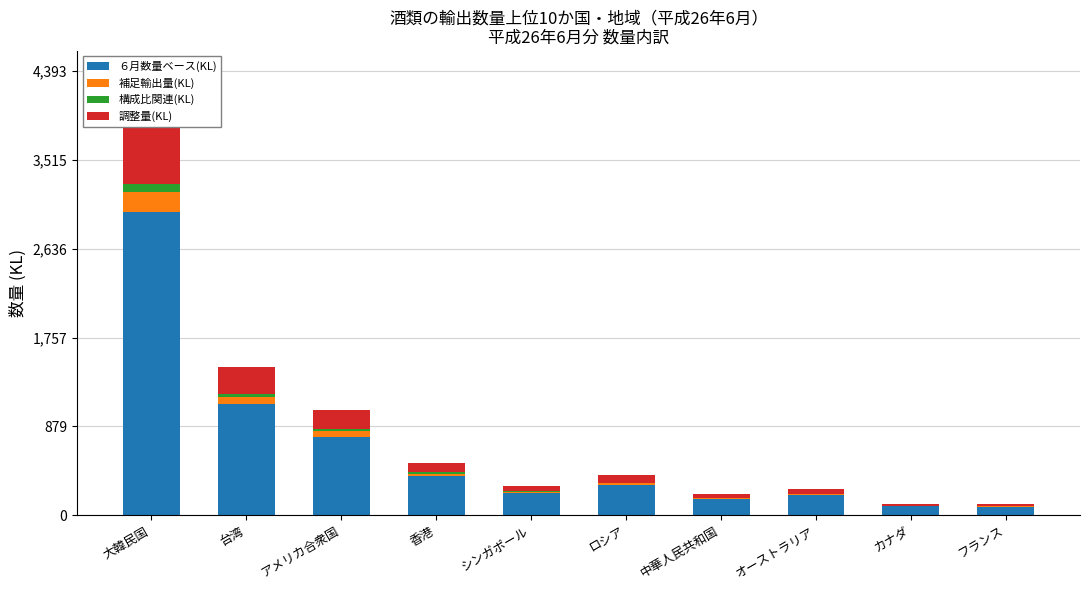

Reading left to right, transcribe all the data shown in this chart.

６月数量ベース(KL): 大韓民国=2995.4	台湾=1098.5	アメリカ合衆国=777.3	香港=387.0	シンガポール=217.6	ロシア=296.0	中華人民共和国=159.1	オーストラリア=196.2	カナダ=87.1	フランス=82.8
補足輸出量(KL): 大韓民国=199.7	台湾=73.2	アメリカ合衆国=51.8	香港=25.8	シンガポール=14.5	ロシア=19.7	中華人民共和国=10.6	オーストラリア=13.1	カナダ=5.8	フランス=5.5
構成比関連(KL): 大韓民国=79.9	台湾=29.3	アメリカ合衆国=20.7	香港=10.3	シンガポール=5.8	ロシア=7.9	中華人民共和国=4.2	オーストラリア=5.2	カナダ=2.3	フランス=2.2
調整量(KL): 大韓民国=718.9	台湾=263.6	アメリカ合衆国=186.5	香港=92.9	シンガポール=52.2	ロシア=71.0	中華人民共和国=38.2	オーストラリア=47.1	カナダ=20.9	フランス=19.9